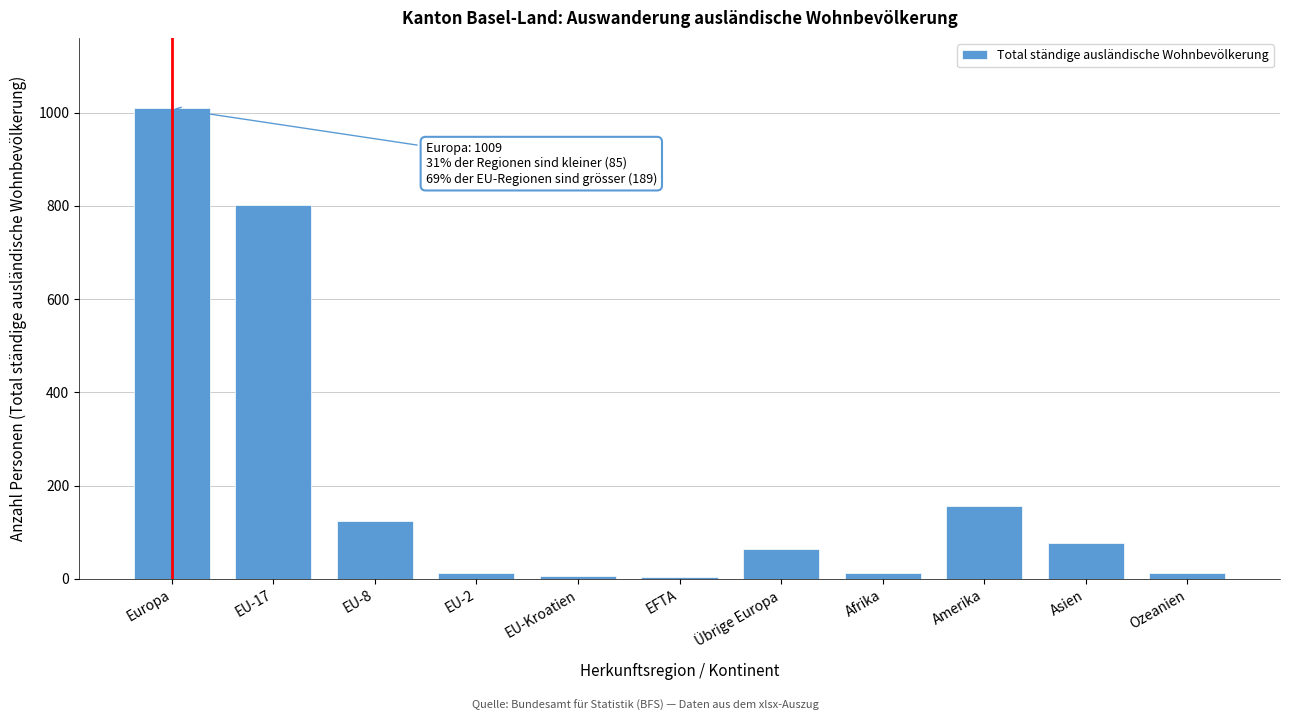

Between Übrige Europa and EU-8, which is larger?

EU-8